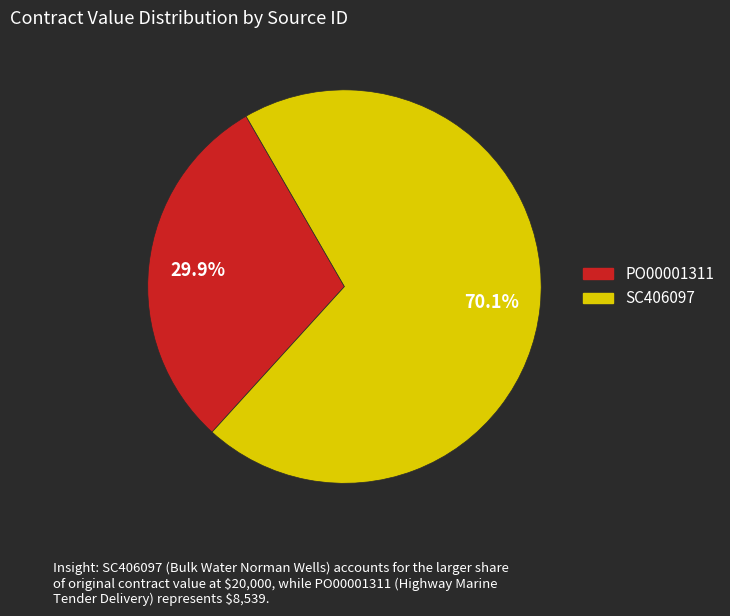

Which slice is the smallest?

PO00001311